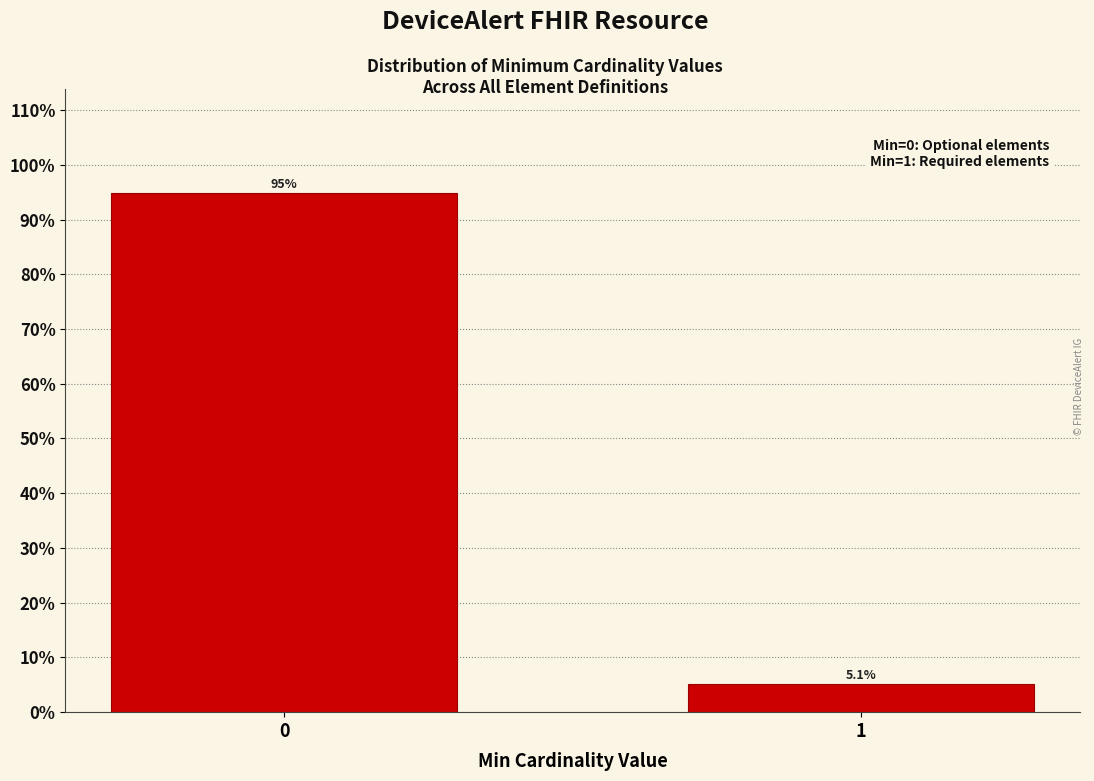

Reading left to right, transcribe all the data shown in this chart.

94.9	5.1